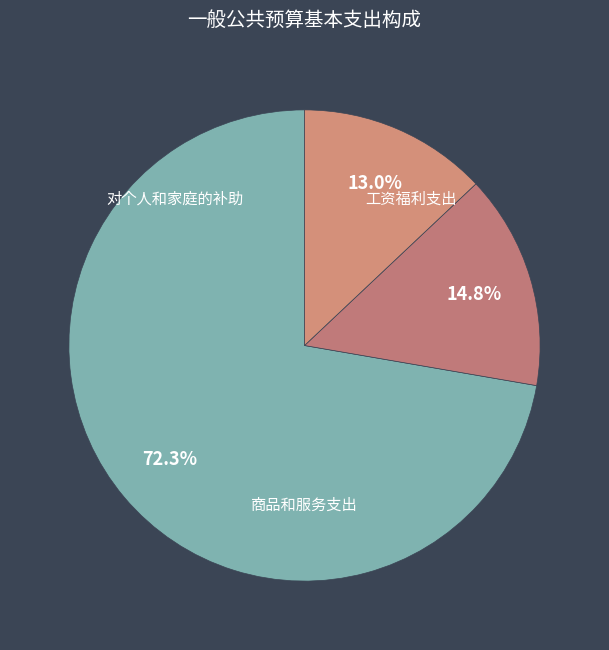

To the nearest percent, what percentage of the pie is 工资福利支出?

15%